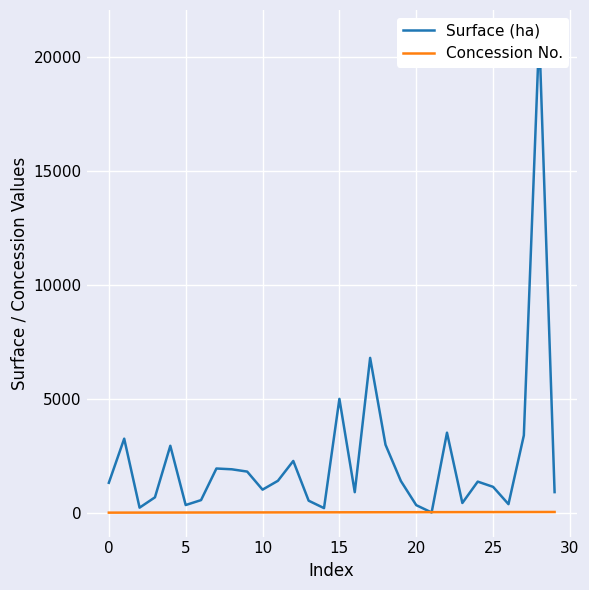

What is the highest value of the Concession No. series?

30